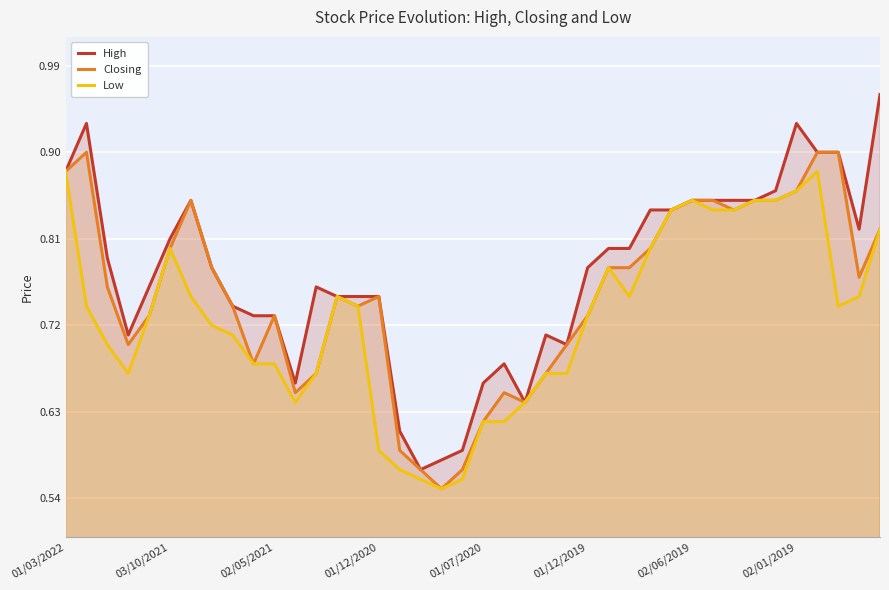

Which category has the highest value in the High series?

39